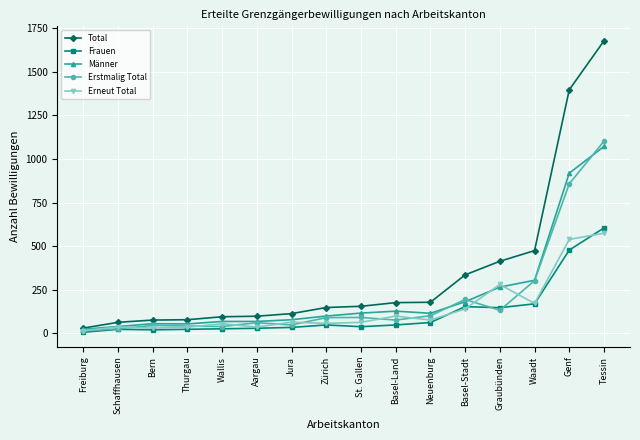

The value of Männer at Wallis is 69. True or false?

True